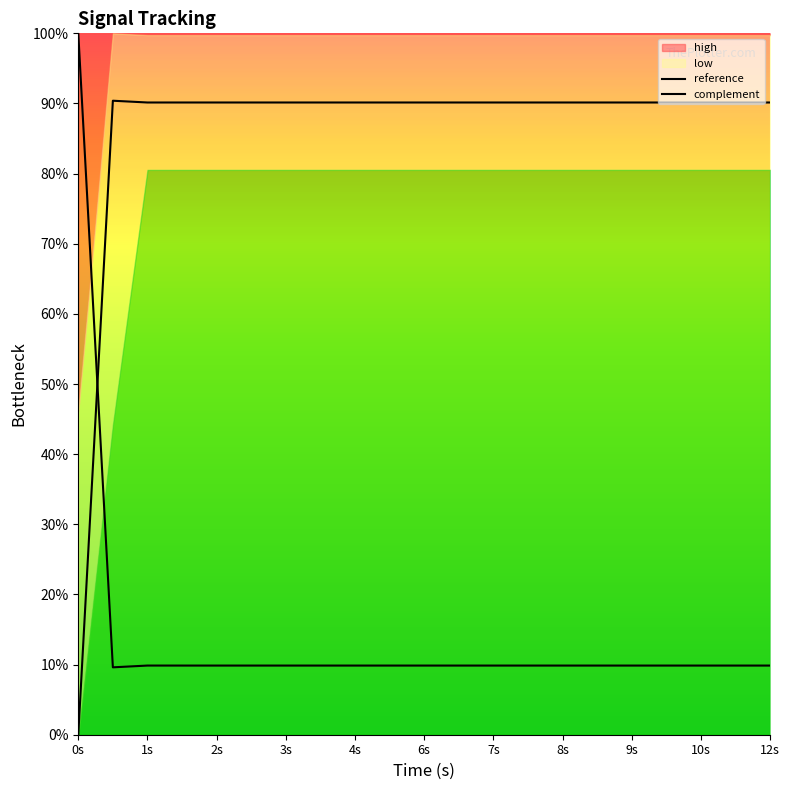

After their last crossing, which series has the higher values: complement or reference?

reference